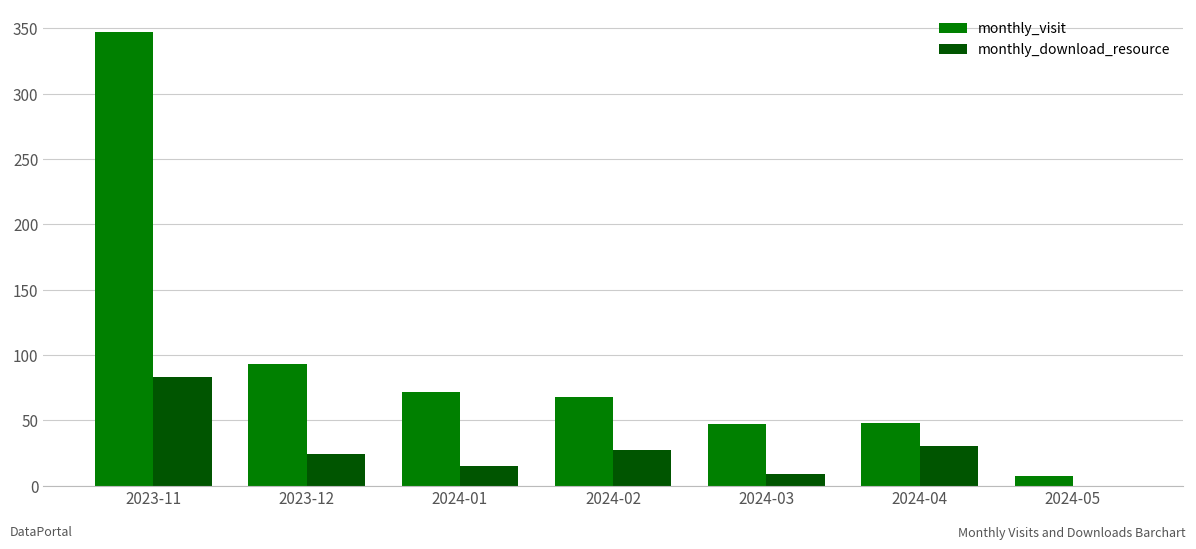

At which label does monthly_visit reach its peak?

2023-11